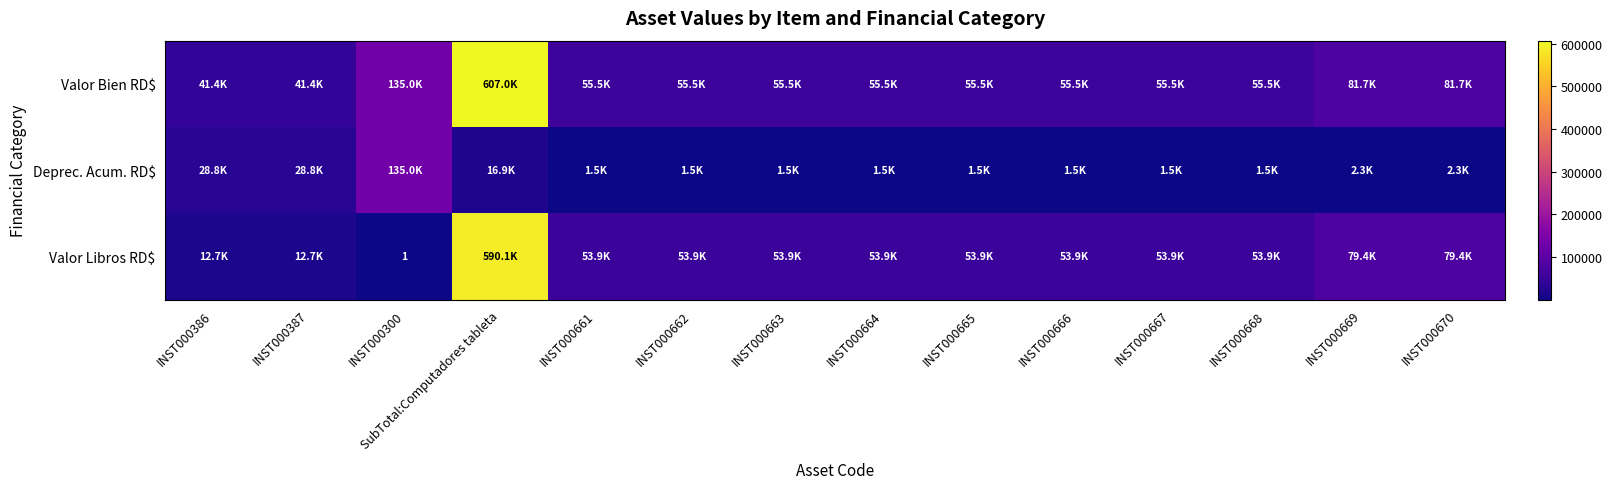

Between INST000387 and INST000662, which series saw the biggest shift?

Valor Libros RD$